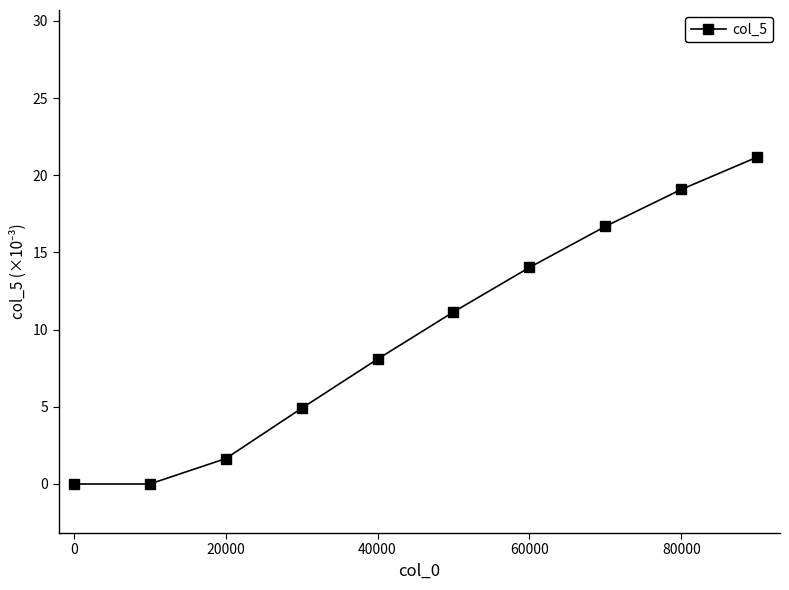

What is the maximum value shown in the chart?

21.2